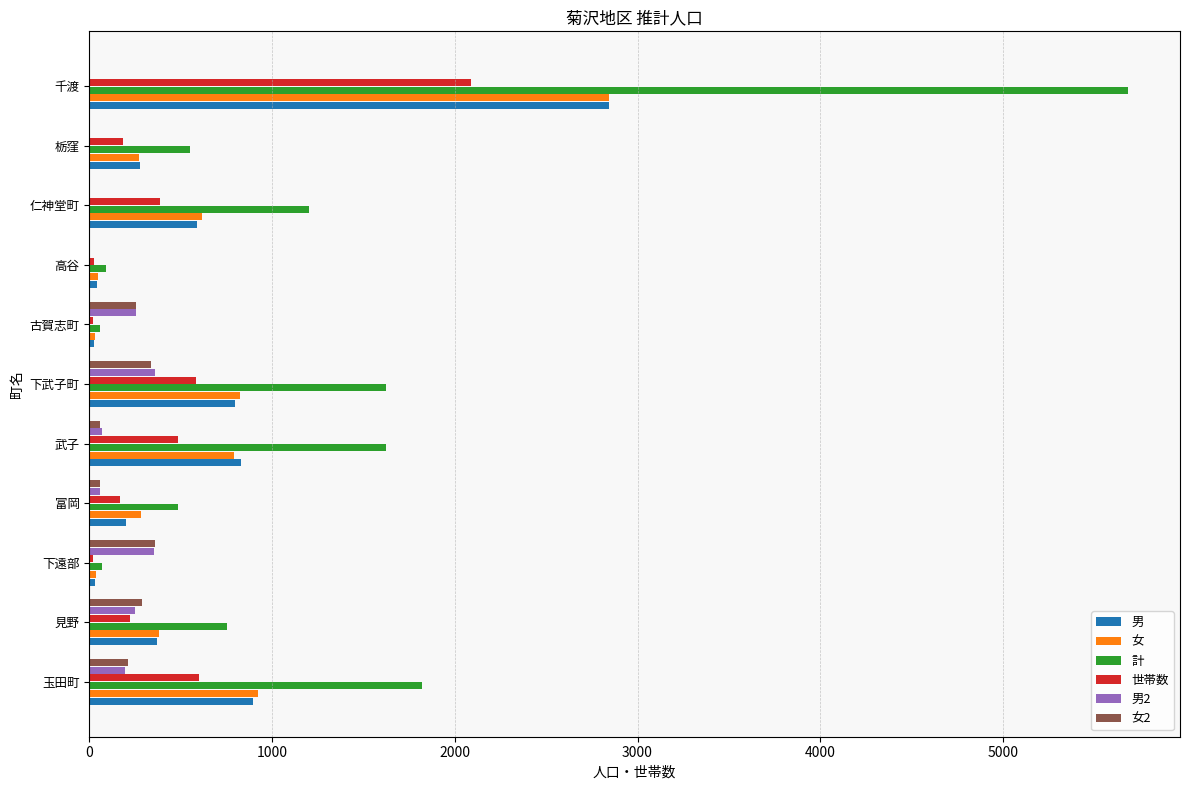

How many data points does each series have?

11